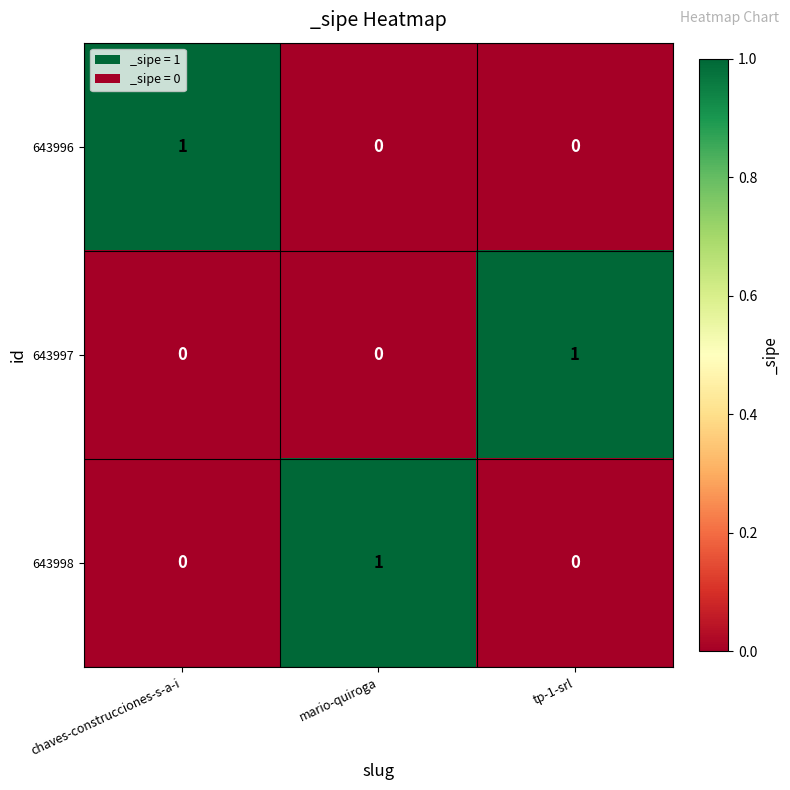

At which label does 643998 reach its peak?

mario-quiroga